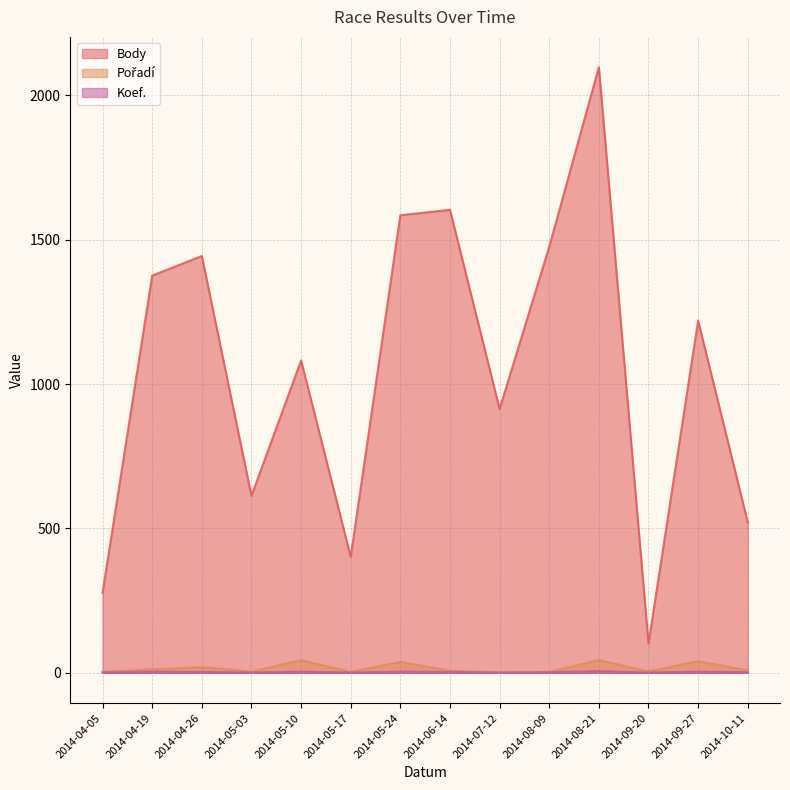

What is the sum of the Body values at 2014-07-12 and 2014-09-20?

1015